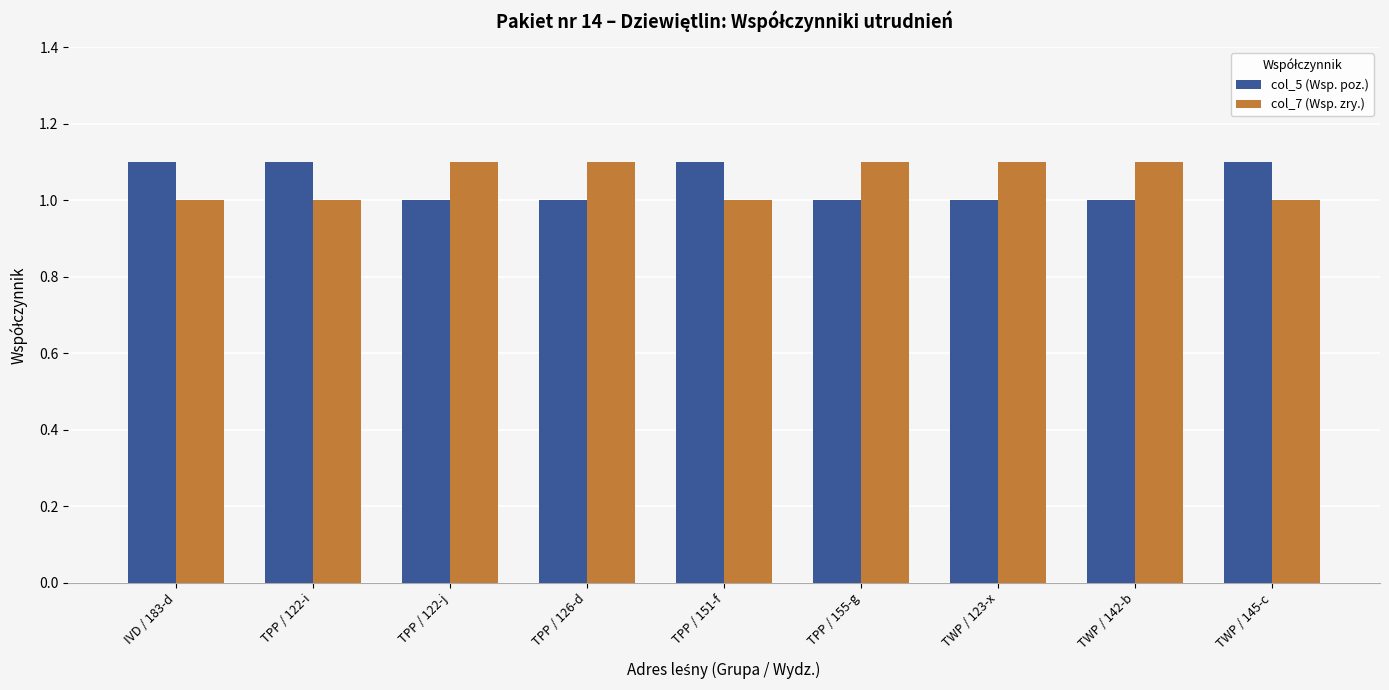

Is the value of col_5 (Wsp. poz.) at TWP / 123-x greater than the value of col_7 (Wsp. zry.) at TPP / 122-j?

No